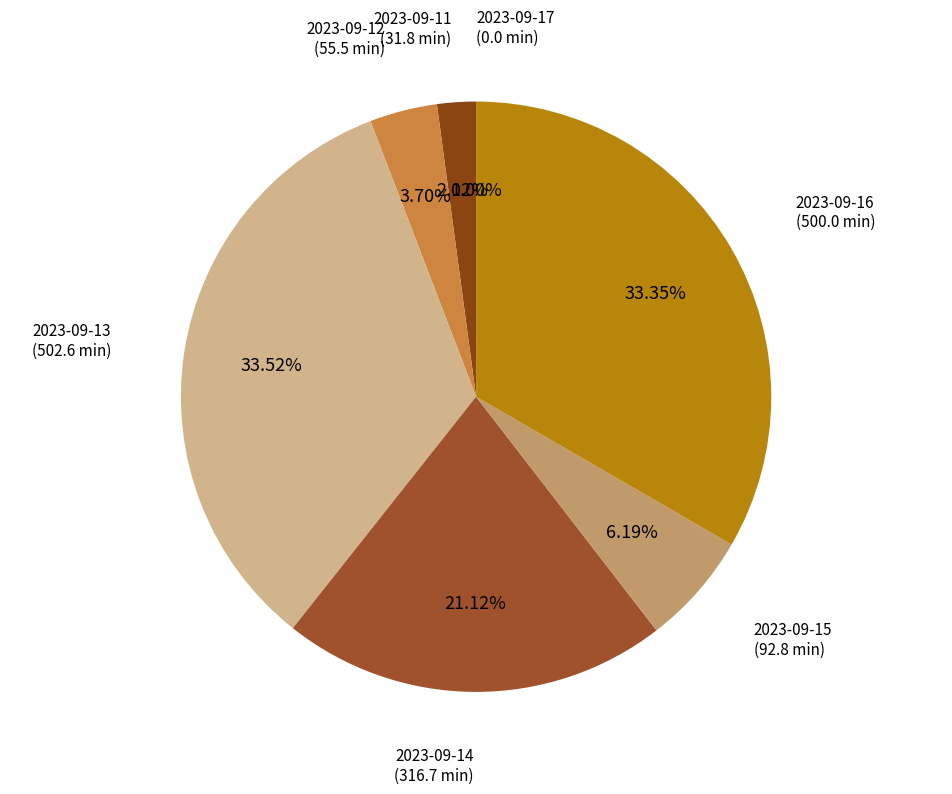

What is the smallest slice in the pie chart?

2023-09-17